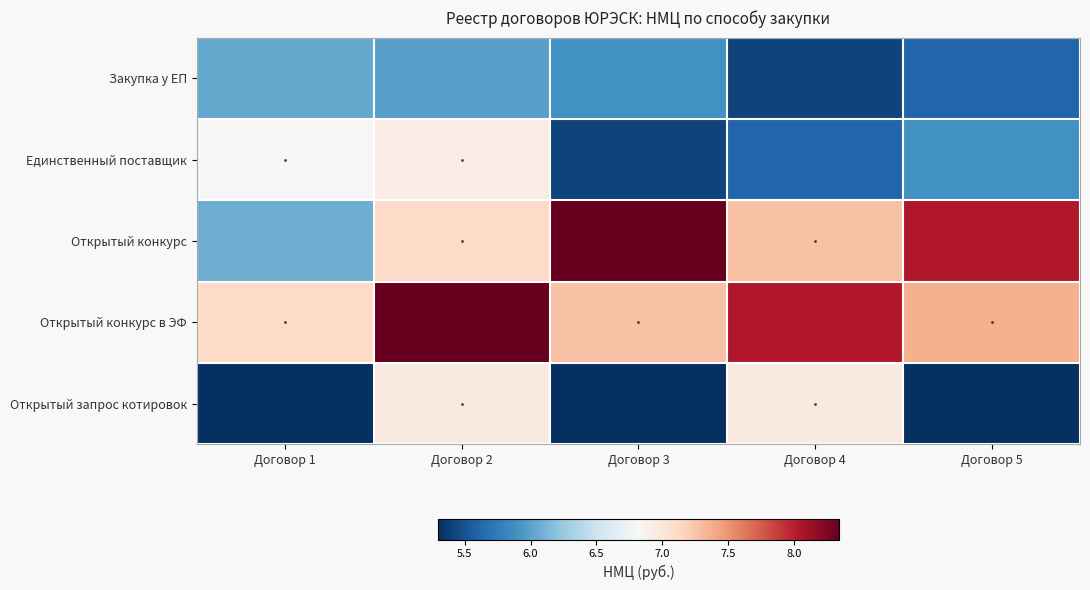

What is the greatest value displayed?

8.3